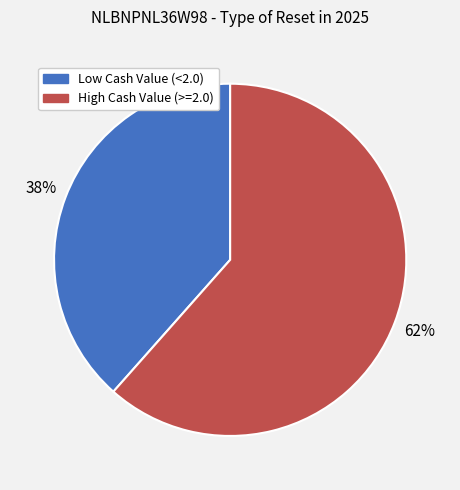

To the nearest percent, what is the average slice percentage?

50%